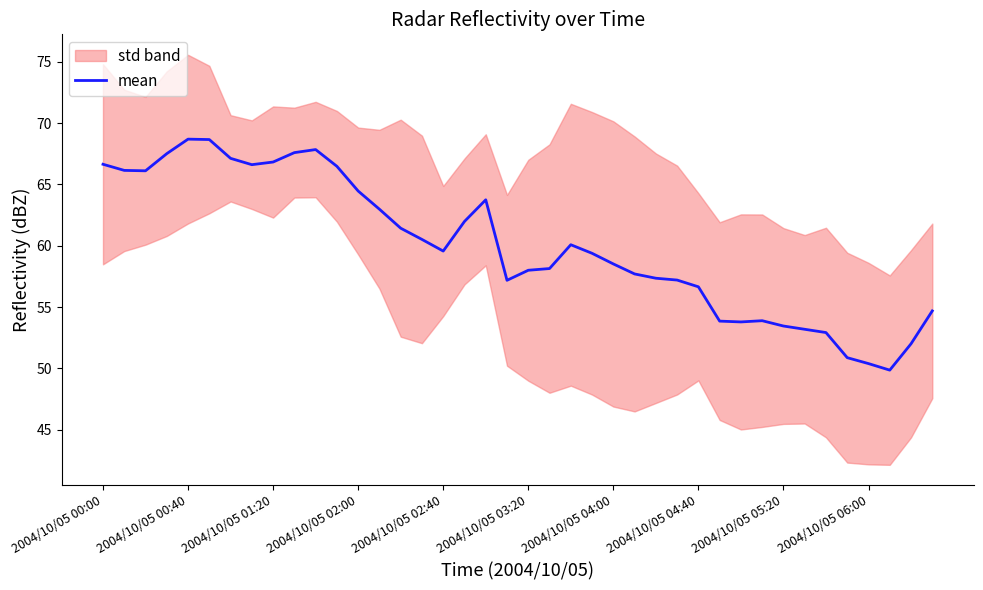

At which label does mean first exceed 59?

2004/10/05 00:00